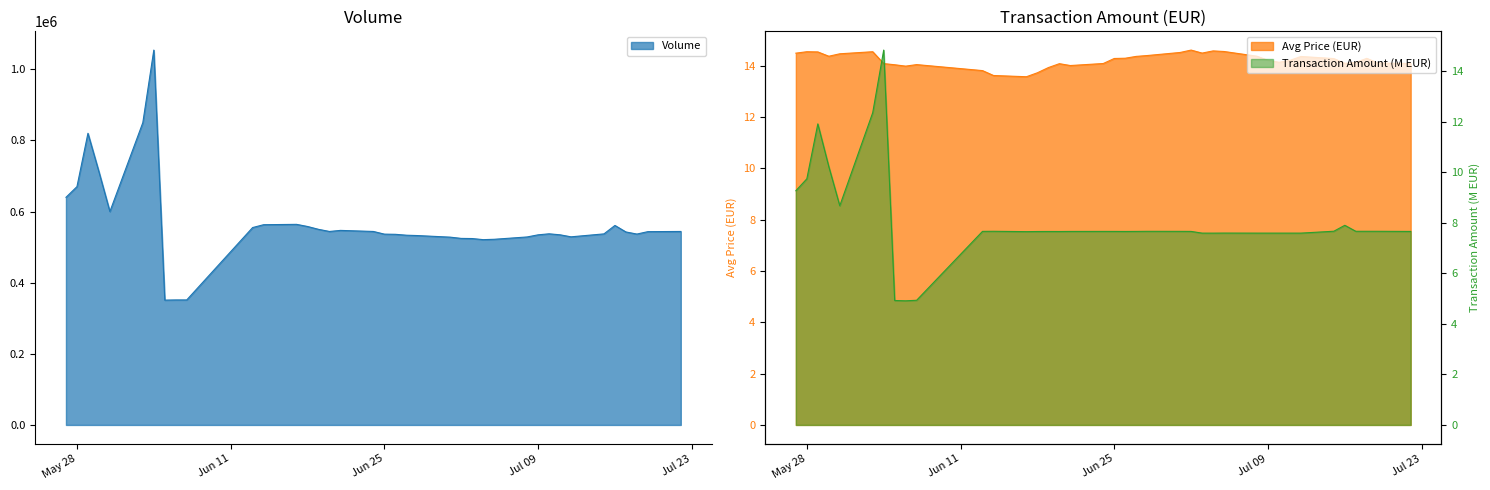

What is the difference between the maximum and minimum values in the Transaction Amount (EUR) series?

9.9